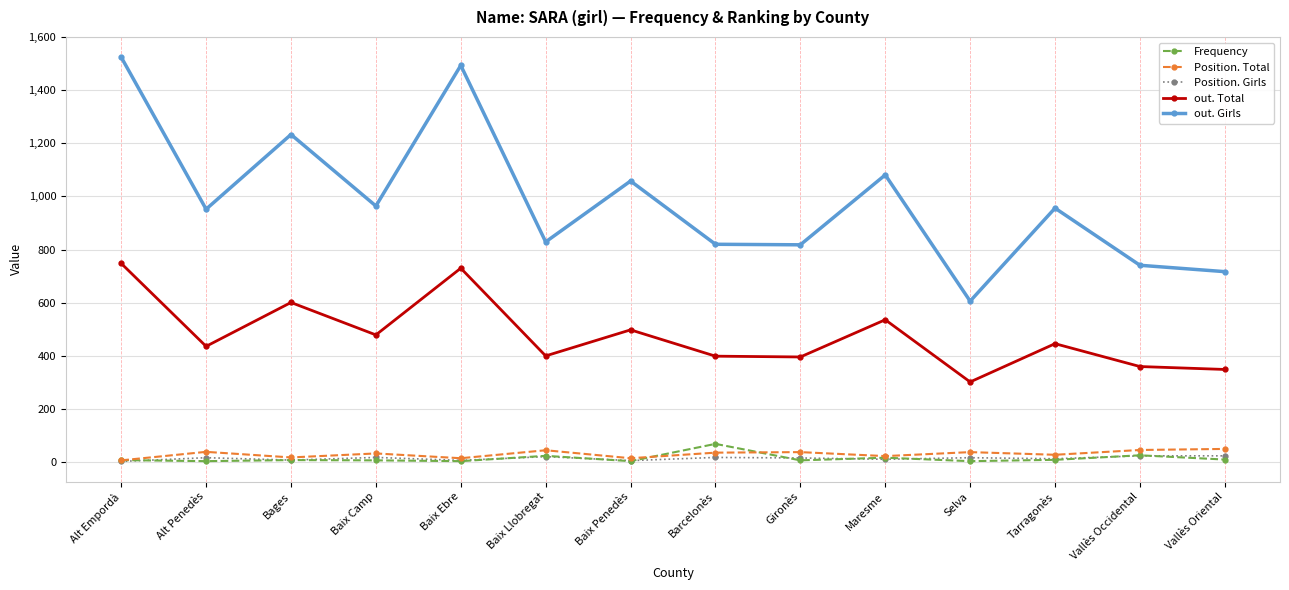

What is the difference between the highest and lowest values at Selva?

602